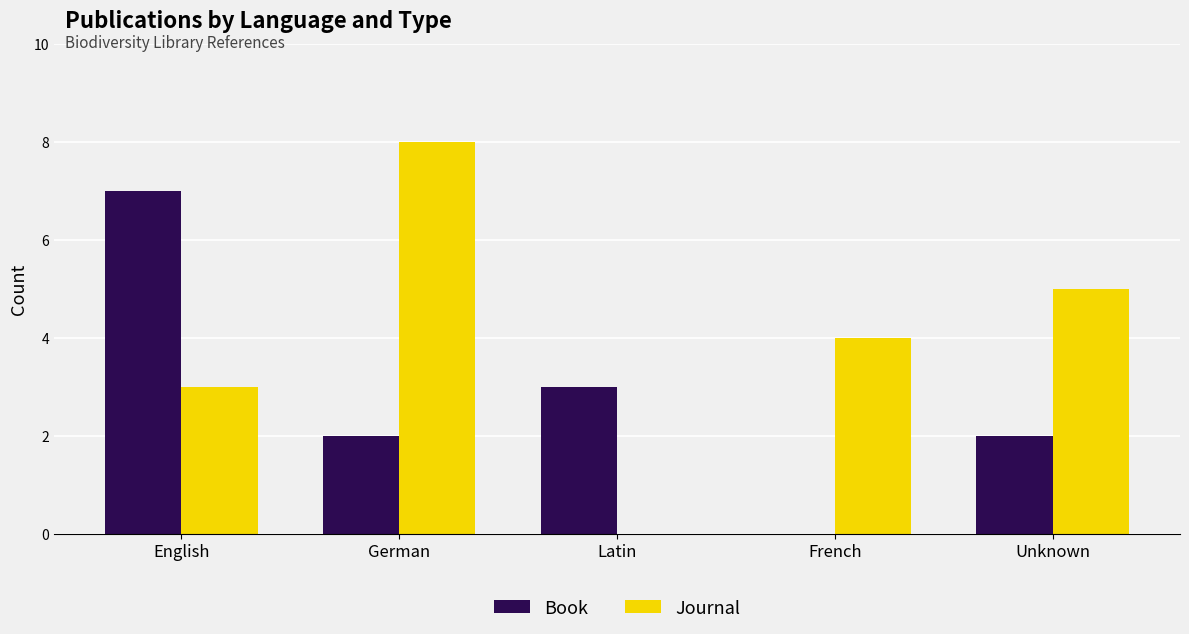

What is the sum of all Journal values?

20